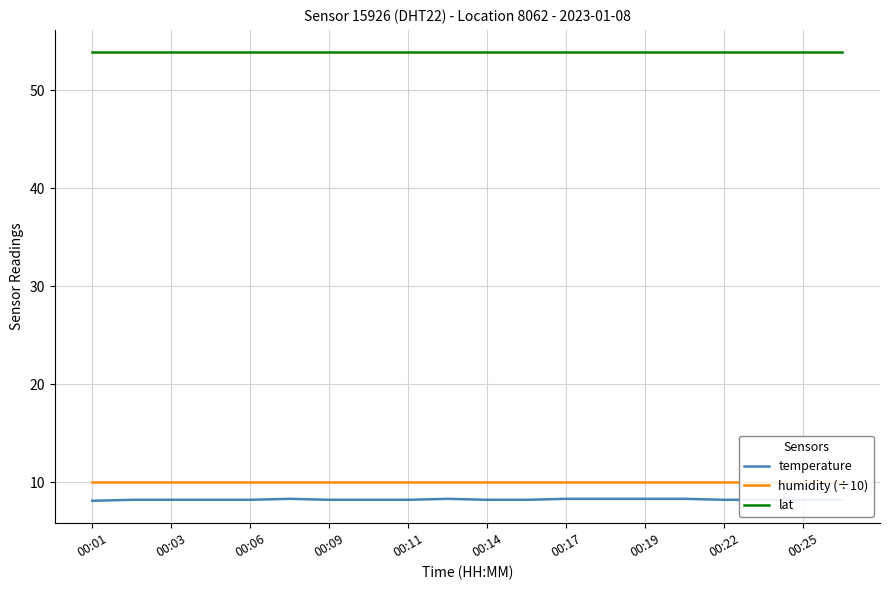

What is the value of the temperature point at the 1st from the left?

8.1